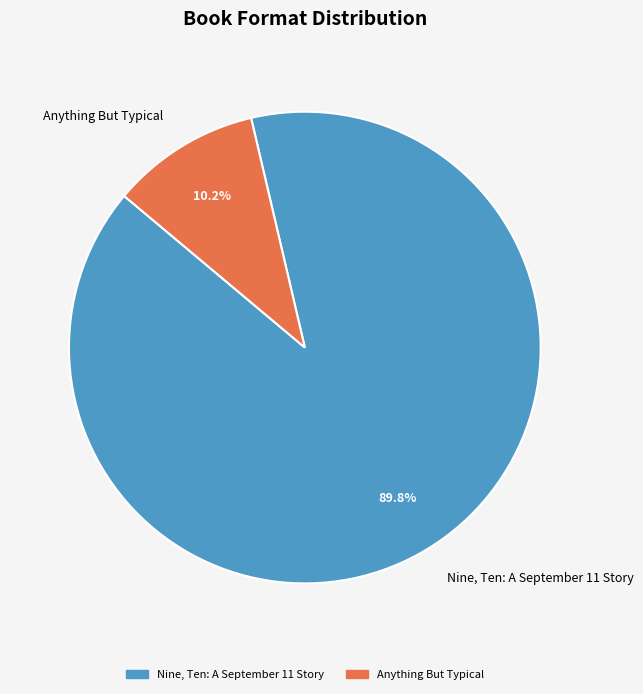

To the nearest percent, what is the difference between the largest and smallest slice percentages?

80%